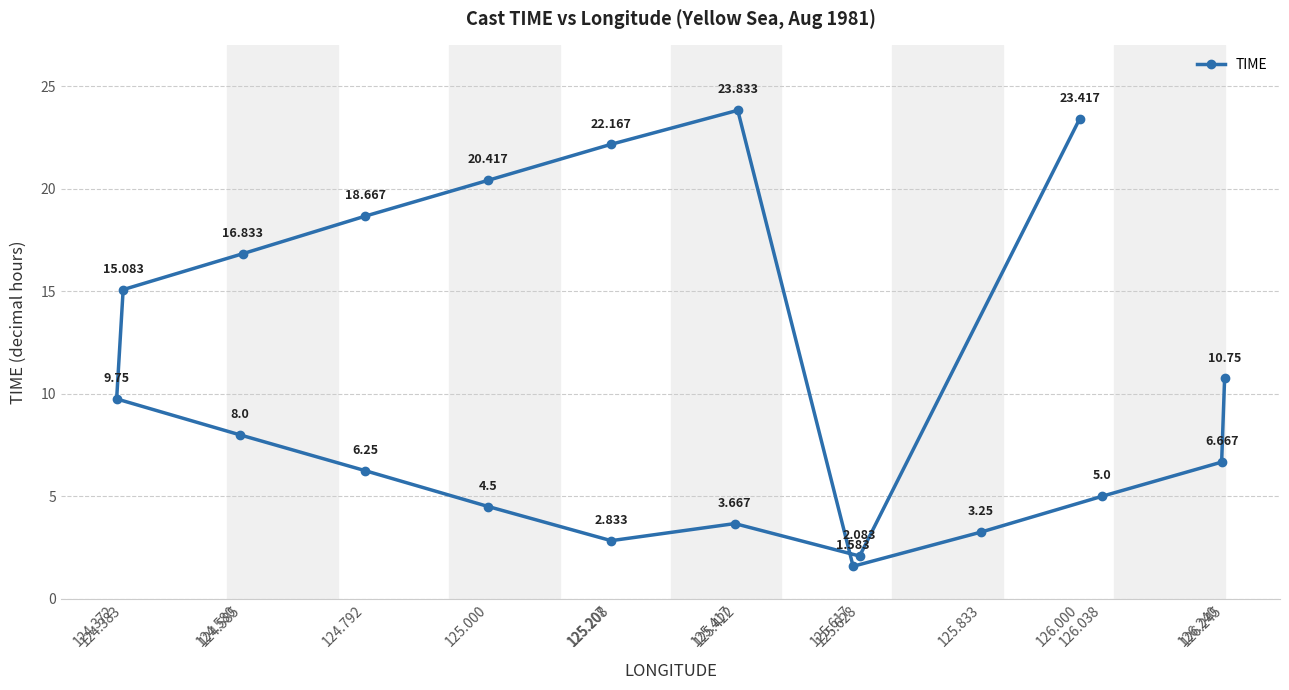

How many values are below 8?

9